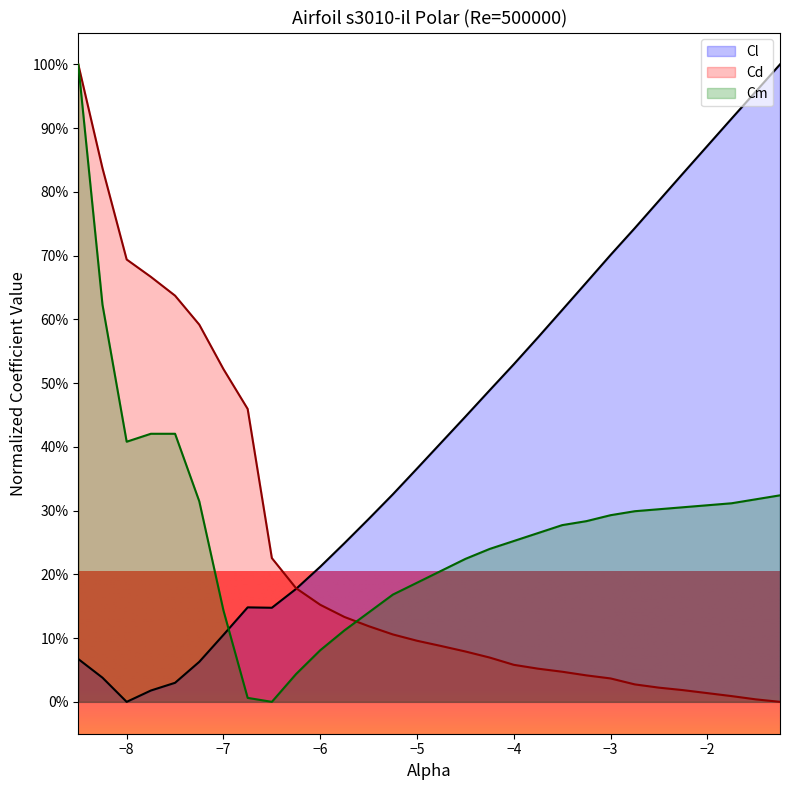

Does the chart have visible grid lines?

No